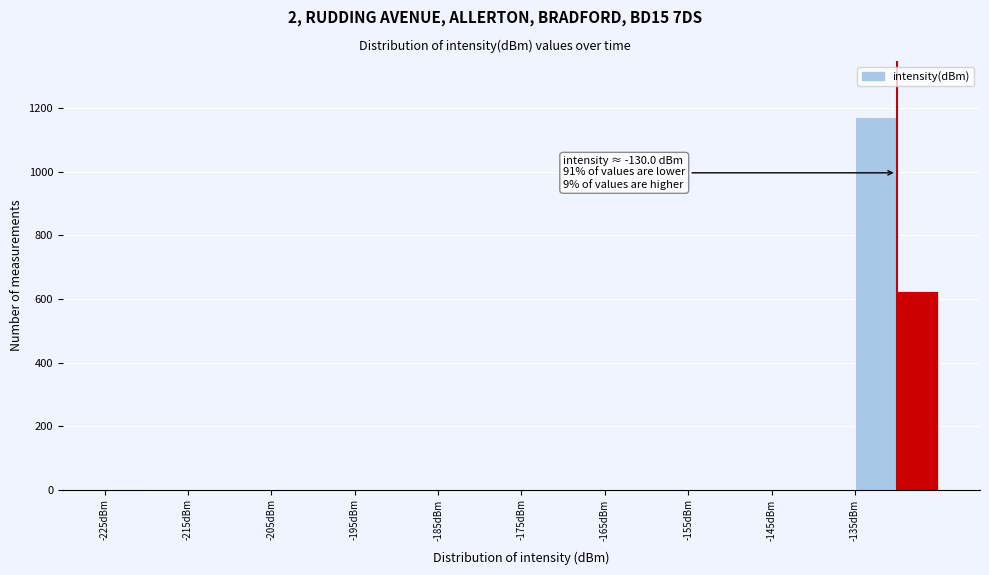

Over which range of the x-axis is the bar tallest?

-135 to -130